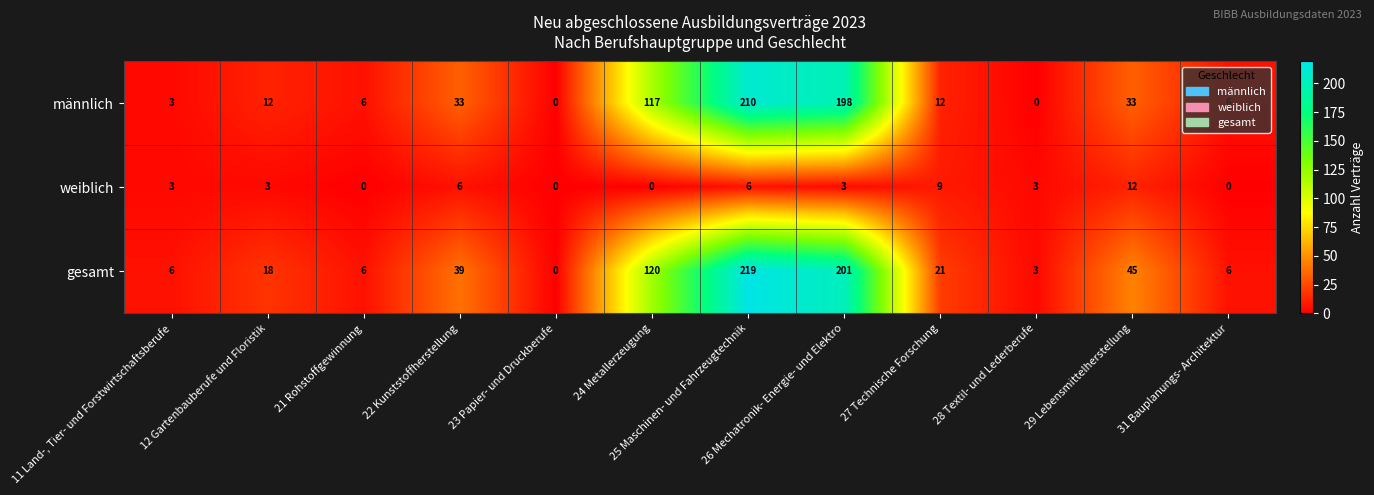

The männlich series shows 8 at 31 Bauplanungs- Architektur. True or false?

False